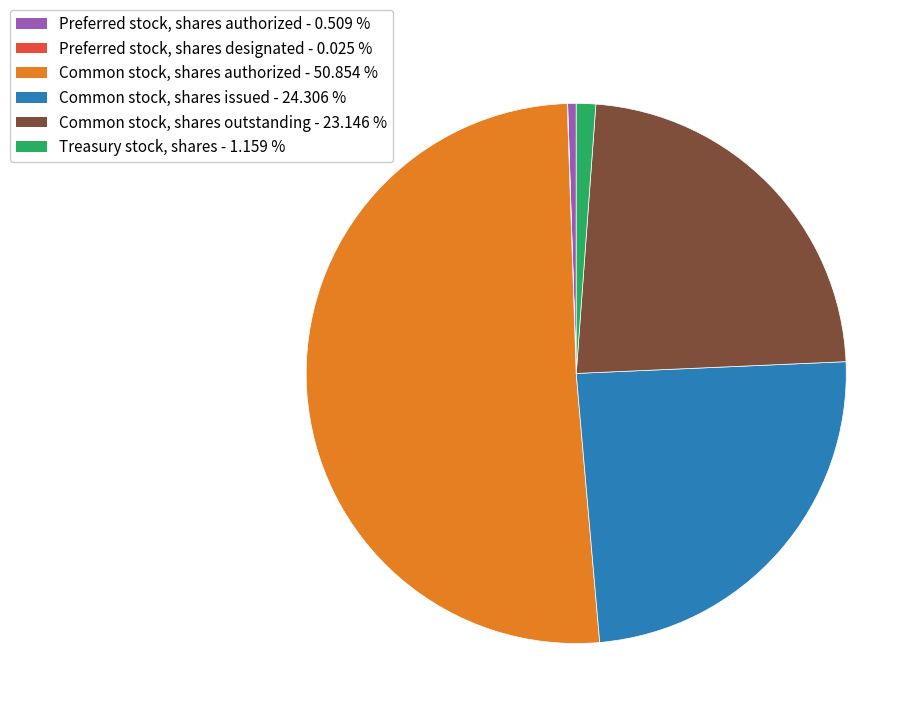

Approximately how many times larger is the value at Common stock, shares outstanding compared to Common stock, shares authorized?

0.5